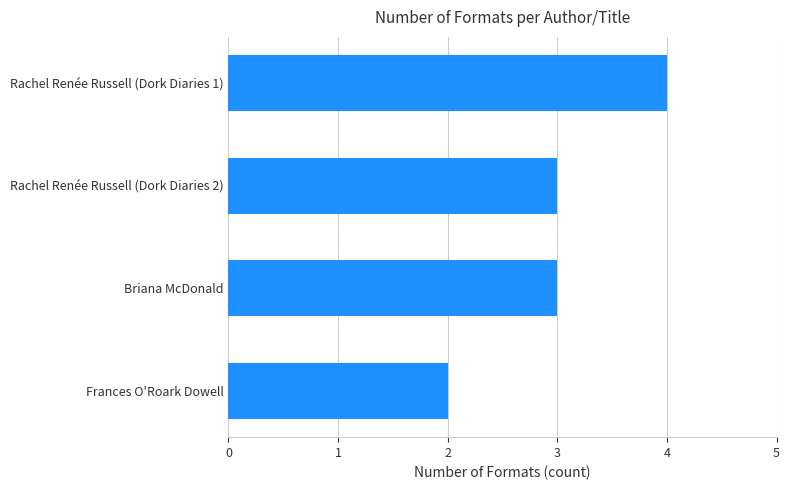

Reading bottom to top, what are all the values shown in this chart?

2	3	3	4